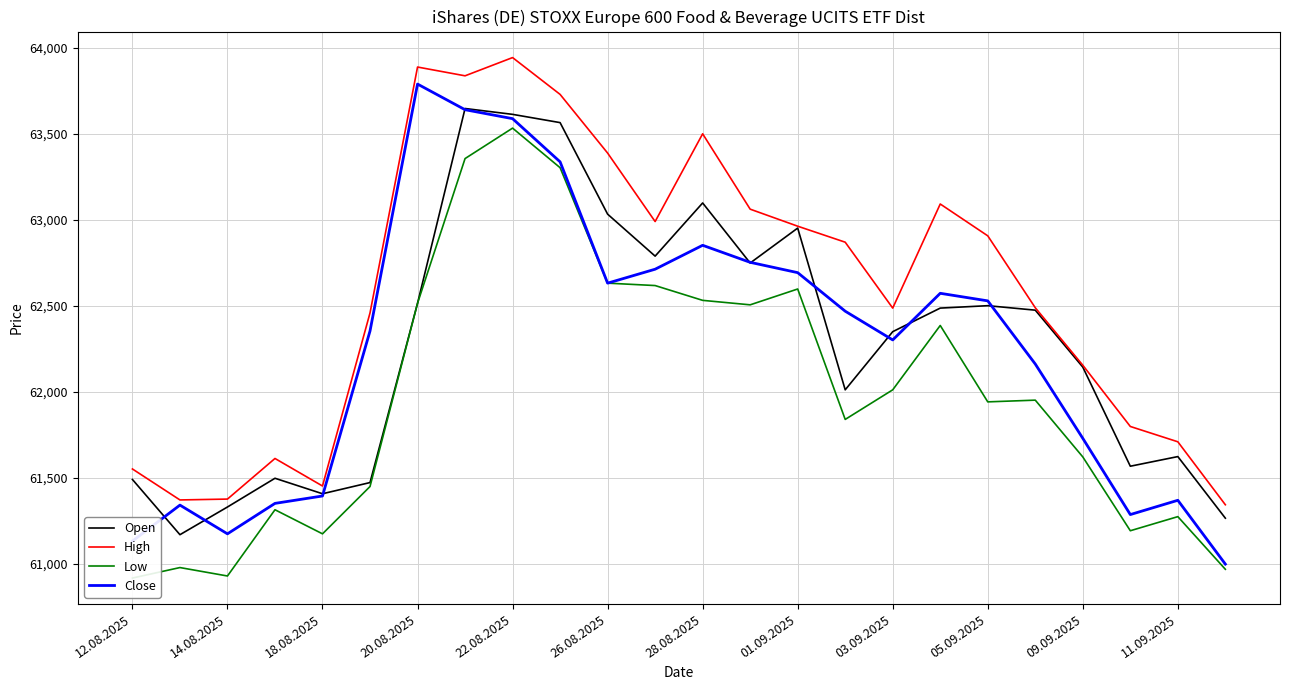

What is the minimum value for High?

61345